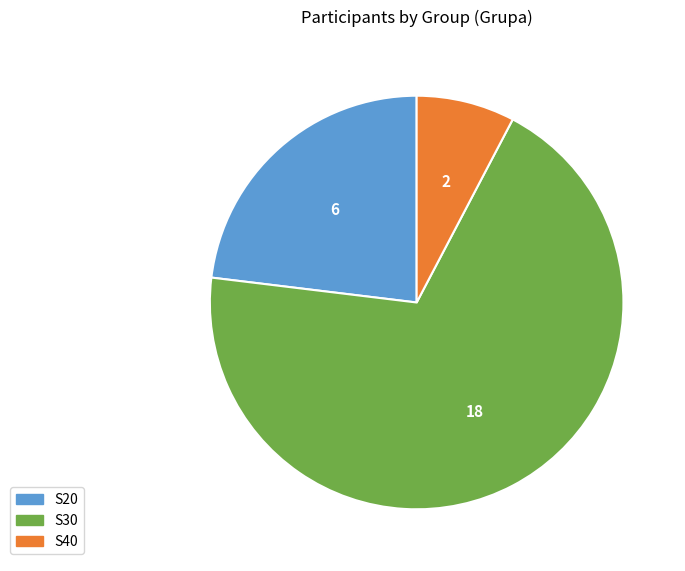

What is the majority slice?

S30